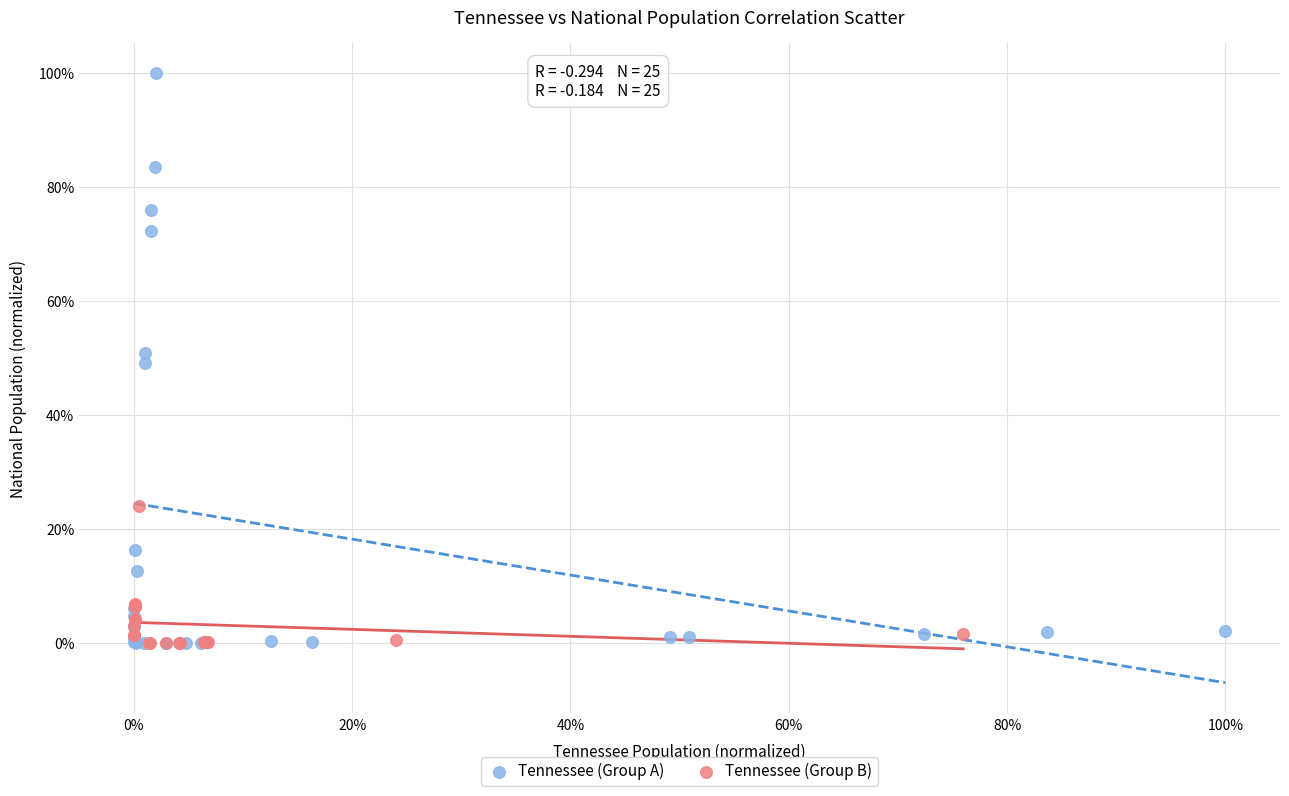

Which series has the widest spread of Y values?

Tennessee (Group A)